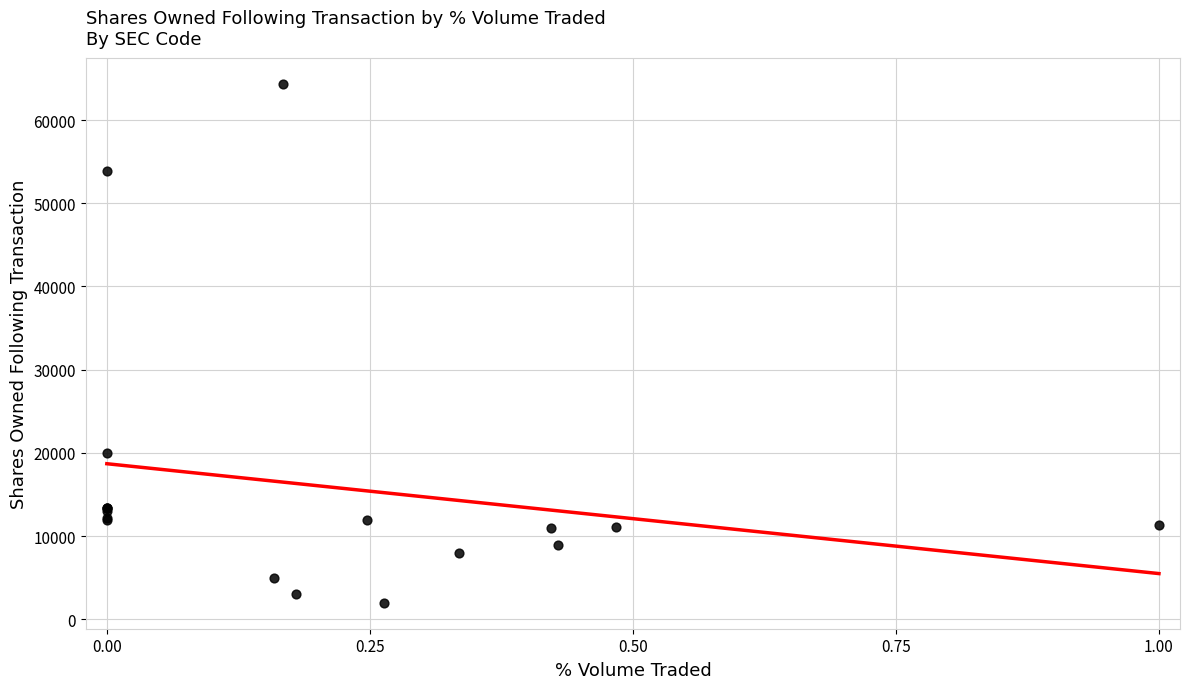

What Y value in the scatter plot is closest to 33185?

20047